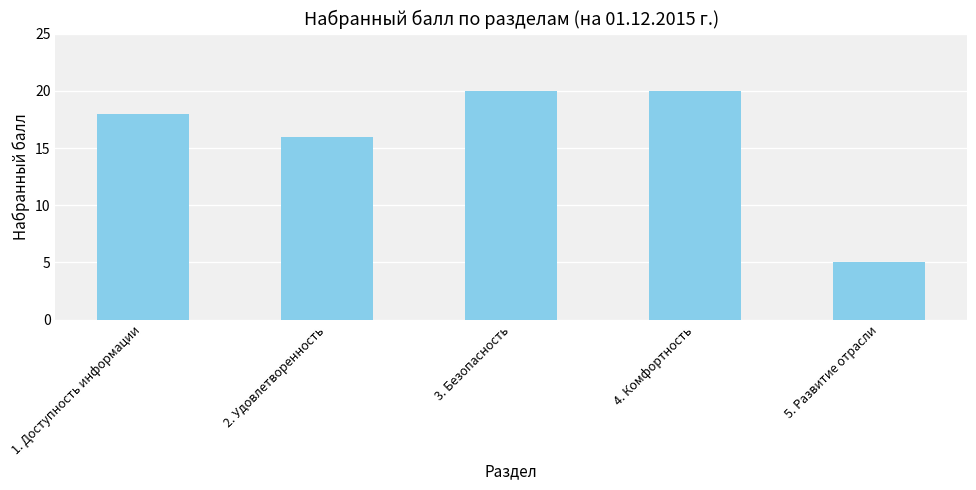

Reading left to right, extract all data points from this chart.

1. Доступность информации=18	2. Удовлетворенность=16	3. Безопасность=20	4. Комфортность=20	5. Развитие отрасли=5